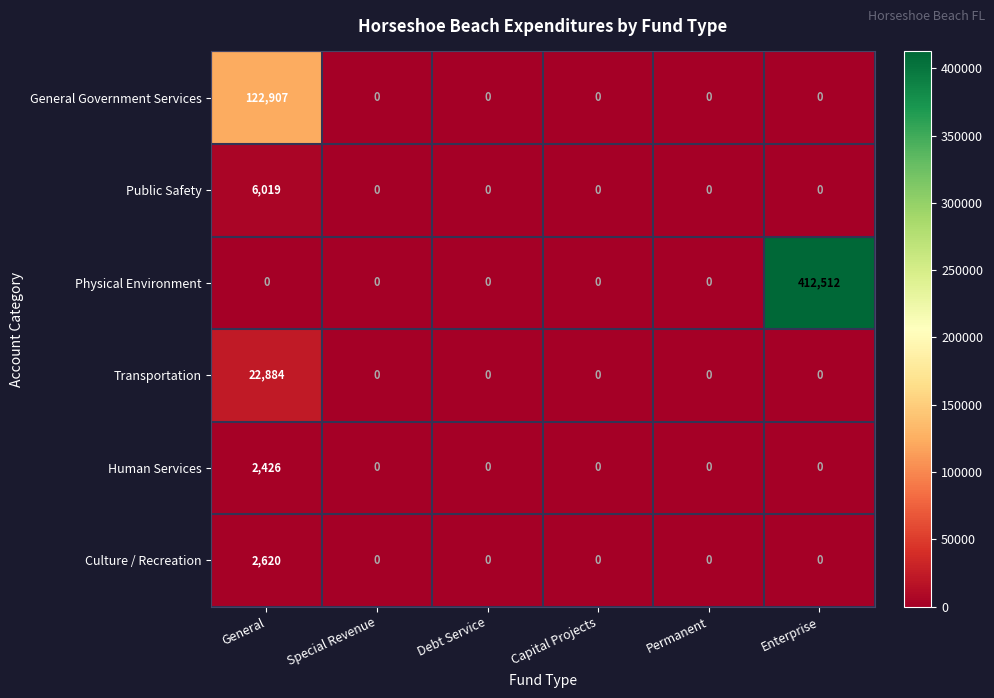

What is the difference between the Transportation values at General and Special Revenue?

22884